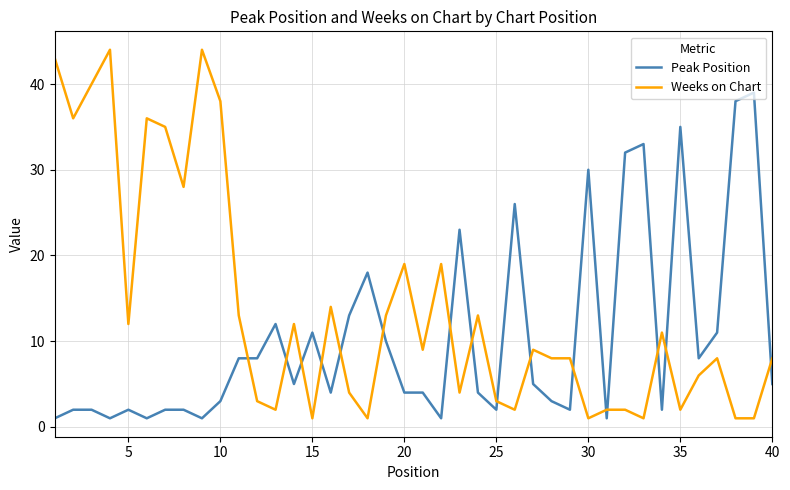

What is the greatest value displayed?

44